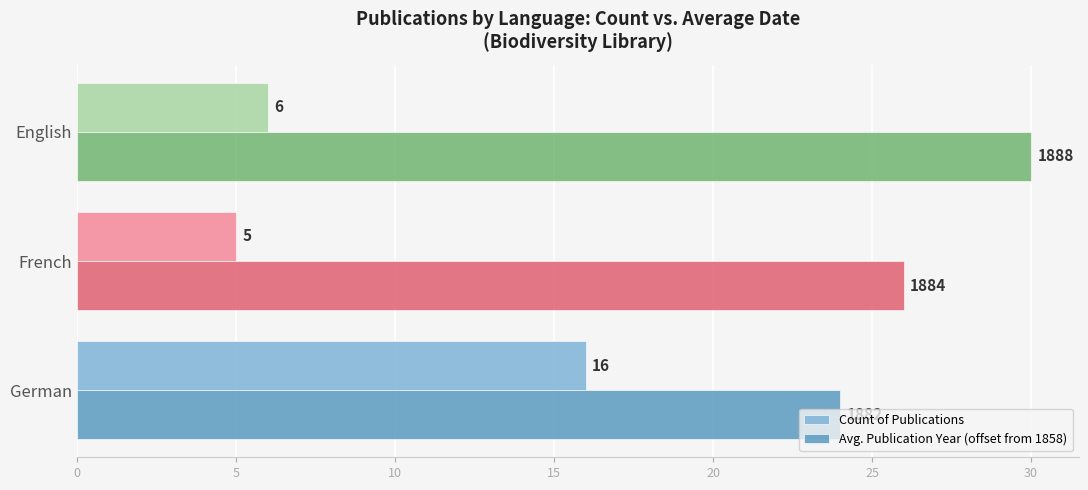

What is the difference between the maximum and minimum values in the Count of Publications series?

11